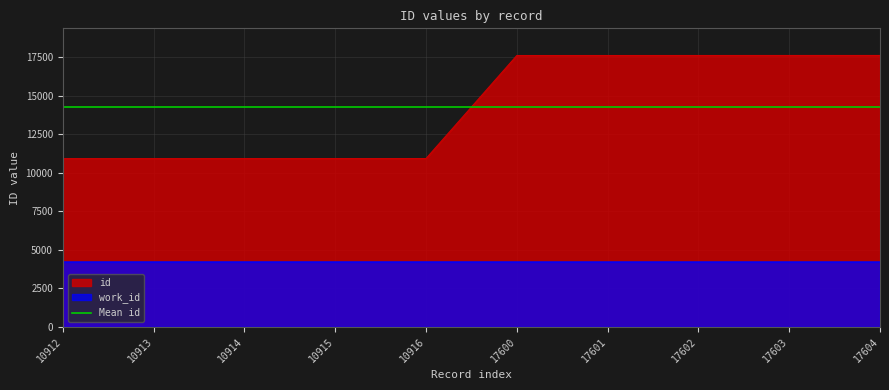

Reading left to right, transcribe all the data shown in this chart.

id: 10912	10913	10914	10915	10916	17600	17601	17602	17603	17604
work_id: 4208	4209	4209	4209	4209	4208	4208	4208	4208	4208